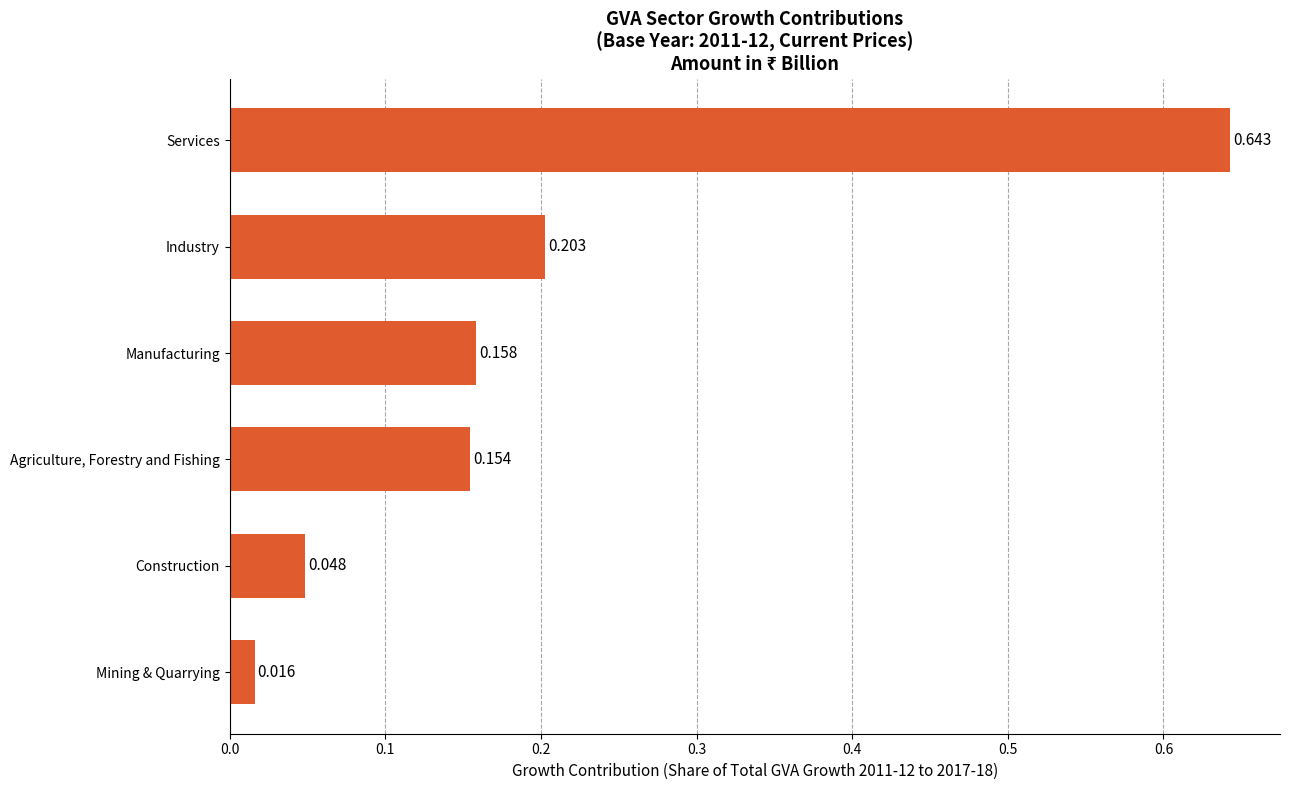

List the labels in order of value, smallest first.

Mining & Quarrying, Construction, Agriculture, Forestry and Fishing, Manufacturing, Industry, Services